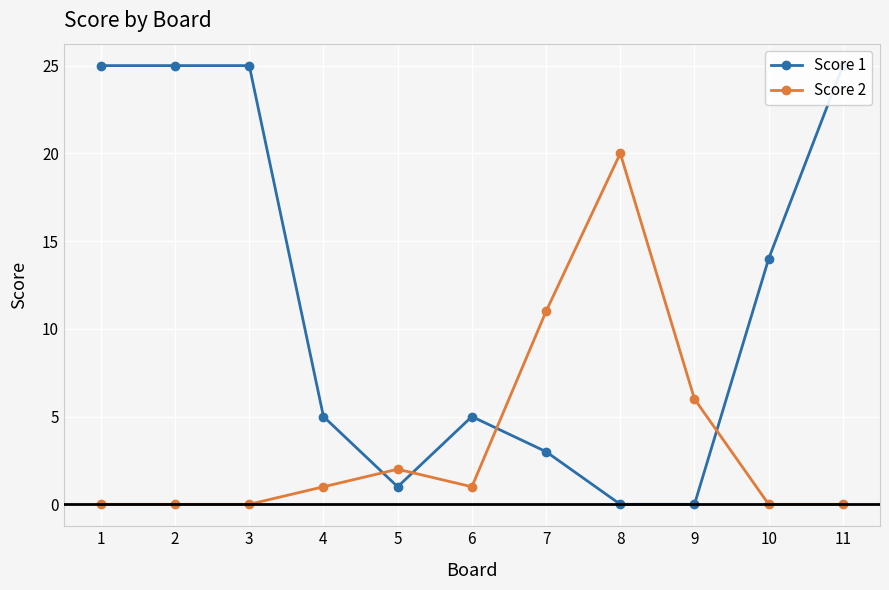

What is the maximum value for Score 1?

25